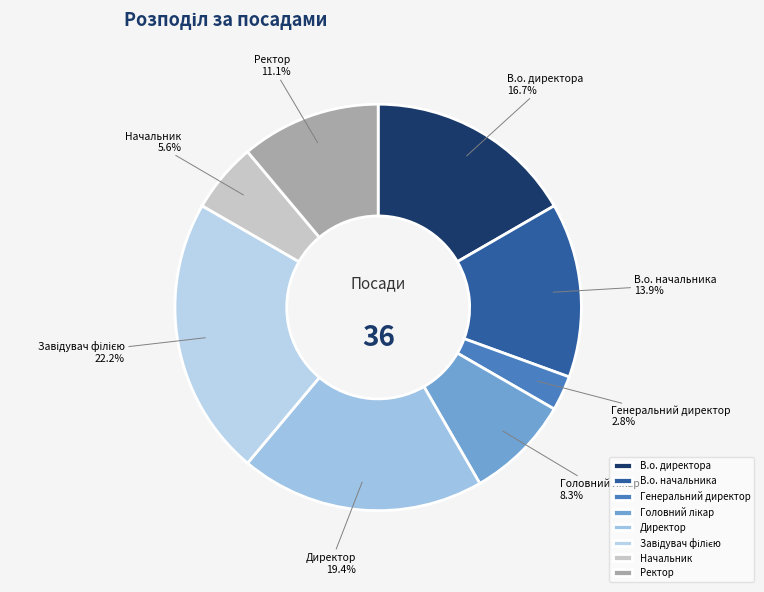

How many slices are in this pie chart?

8